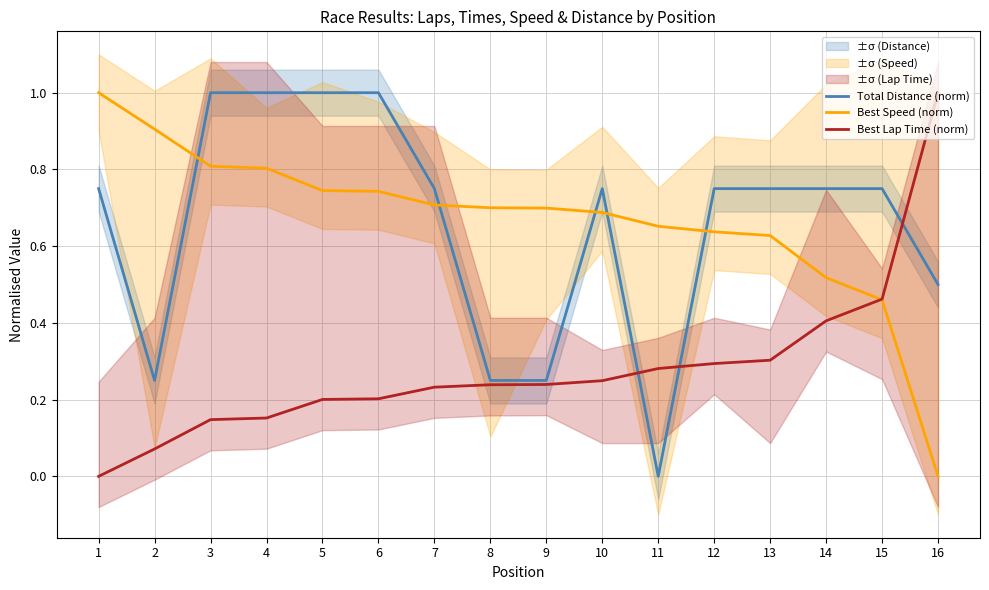

Reading left to right, what are all the values shown in this chart?

Total Distance (norm): 0.8	0.2	1.0	1.0	1.0	1.0	0.8	0.2	0.2	0.8	0.0	0.8	0.8	0.8	0.8	0.5
Best Speed (norm): 1.0	0.9	0.8	0.8	0.7	0.7	0.7	0.7	0.7	0.7	0.7	0.6	0.6	0.5	0.5	0.0
Best Lap Time (norm): 0.0	0.1	0.1	0.2	0.2	0.2	0.2	0.2	0.2	0.2	0.3	0.3	0.3	0.4	0.5	1.0